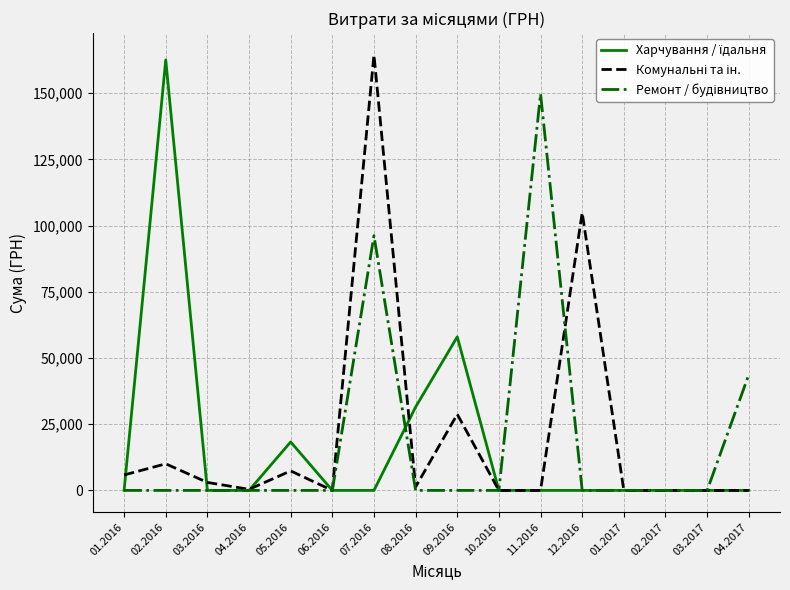

Does the chart display data point markers on the line(s)?

No